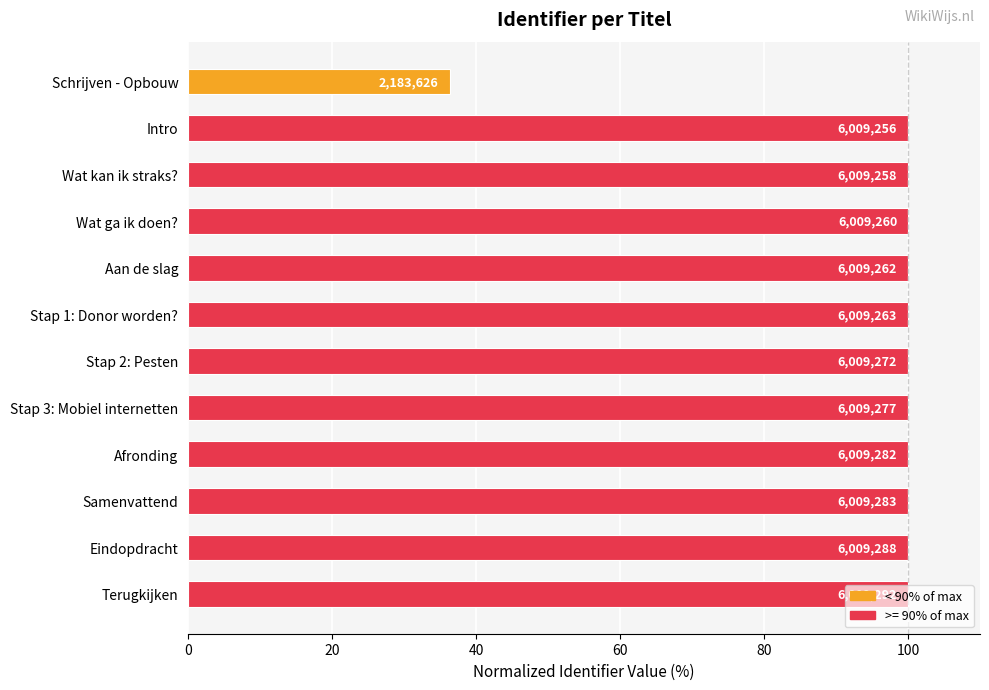

How many bars are there in total?

12